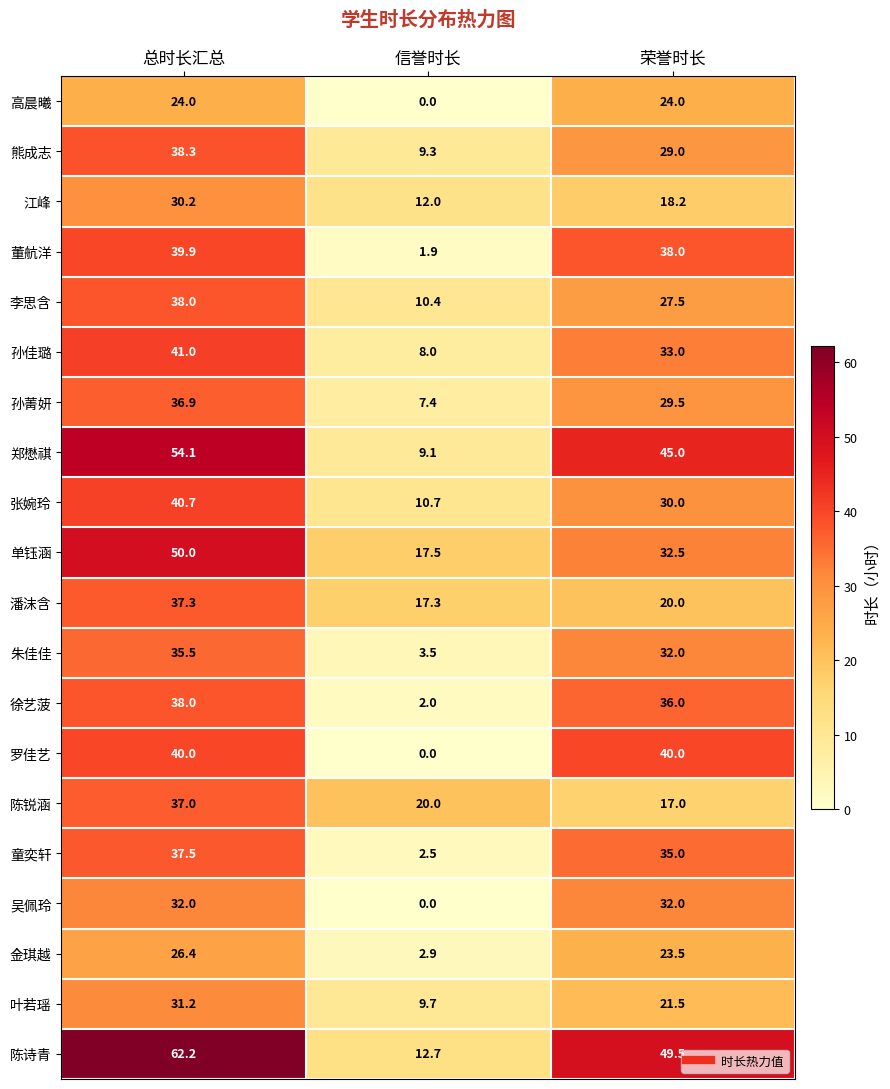

The 江峰 series shows 30.2 at 总时长汇总. True or false?

True